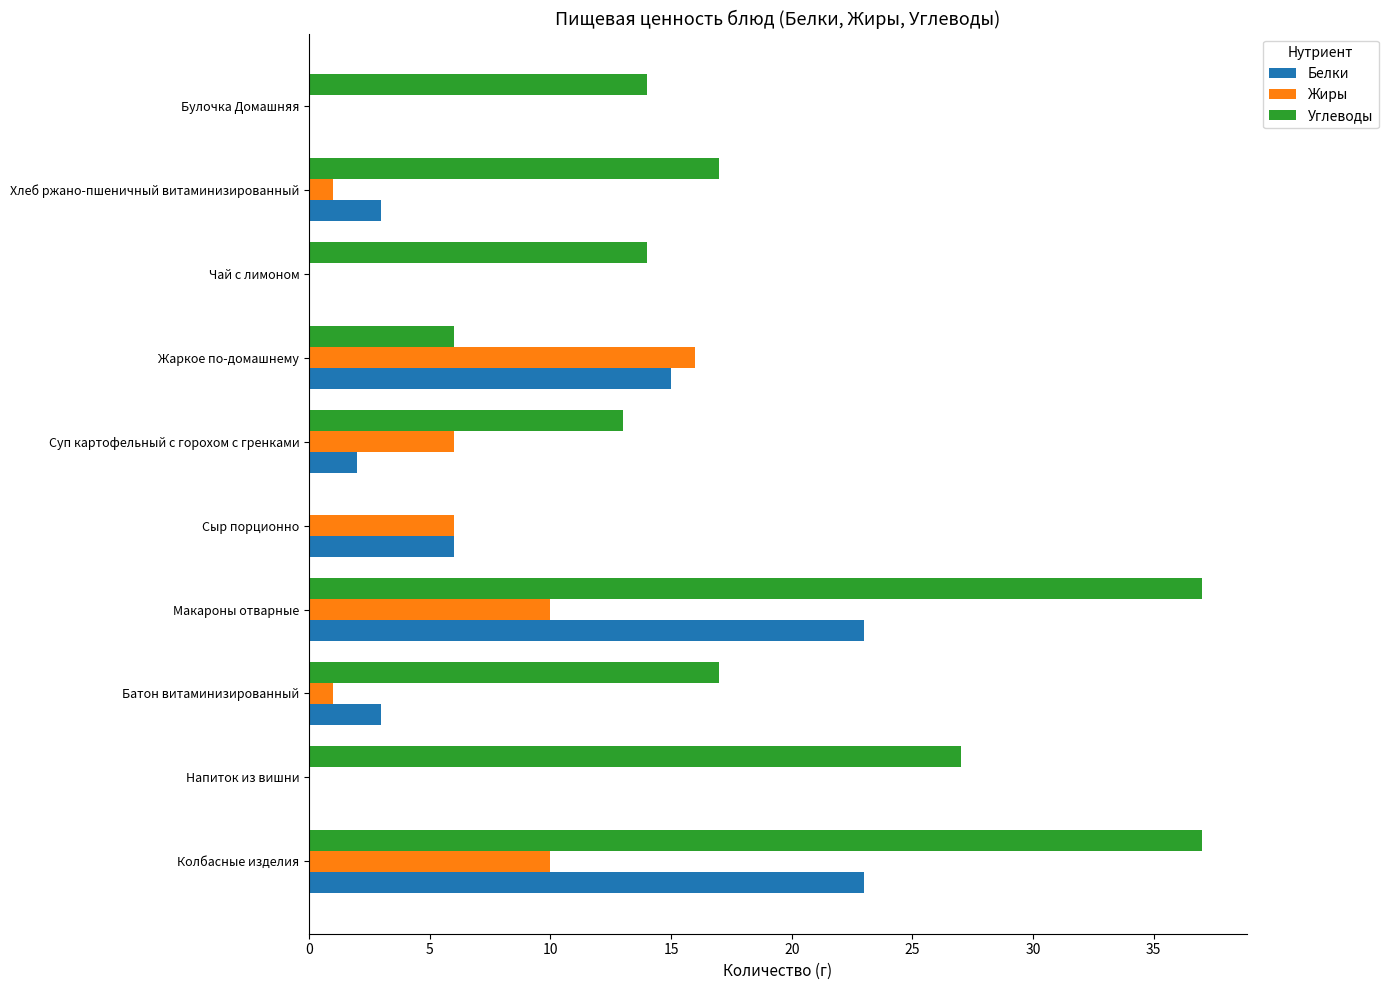

What is the sum of the Жиры values at Колбасные изделия and Батон витаминизированный?

11